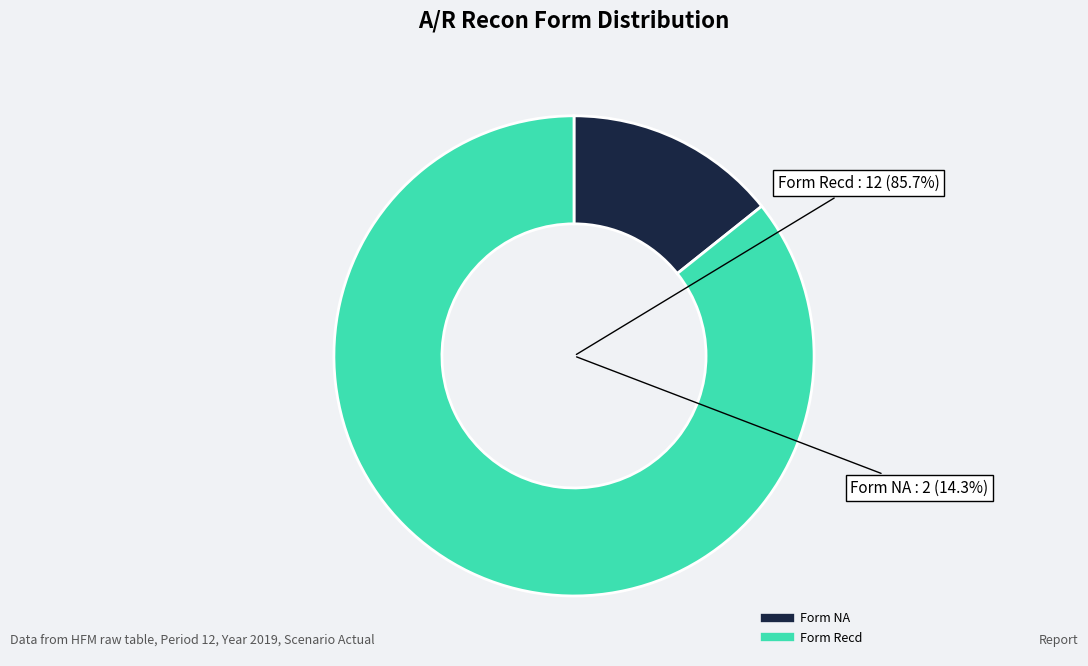

The Form NA slice represents 14% of the pie. True or false?

True